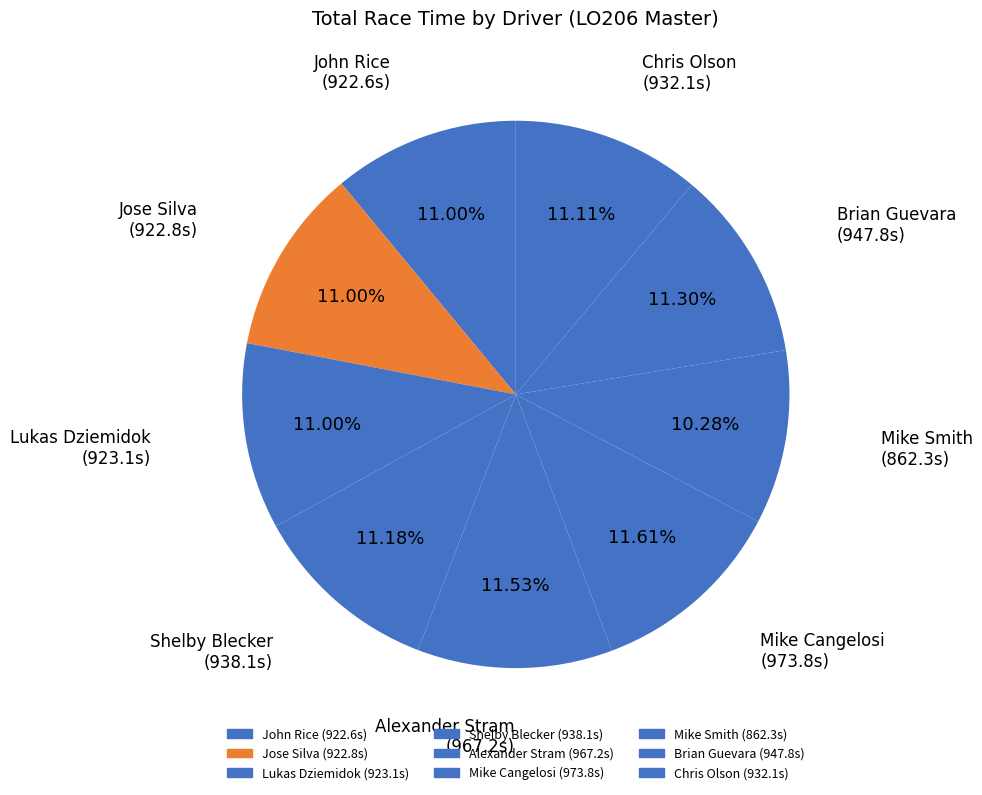

True or false: Chris Olson accounts for 11% of the total.

True